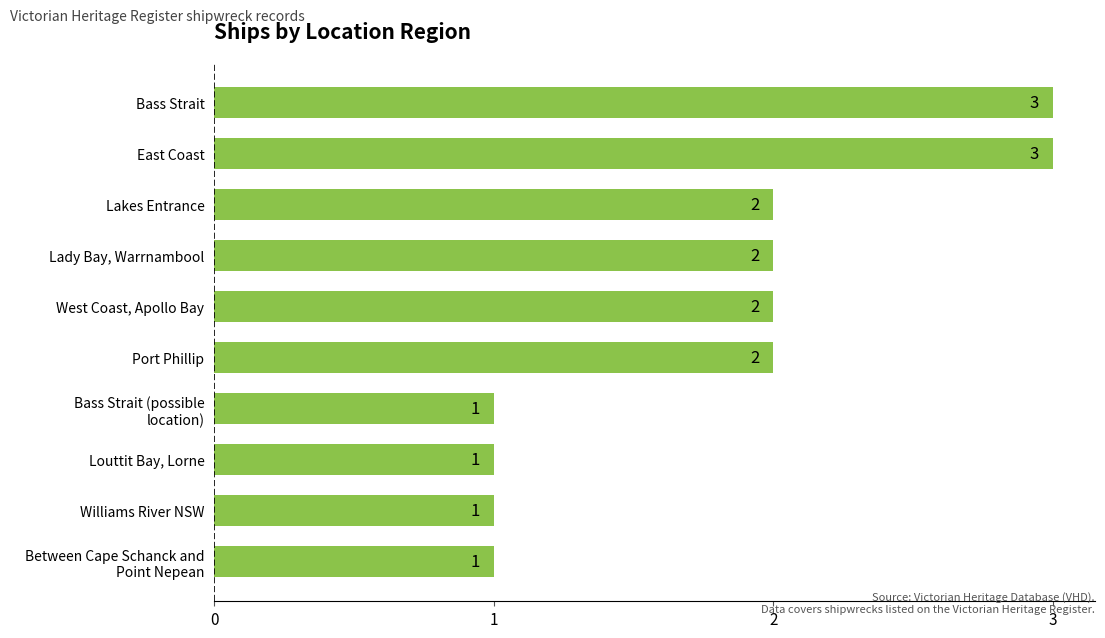

What is the greatest value displayed?

3